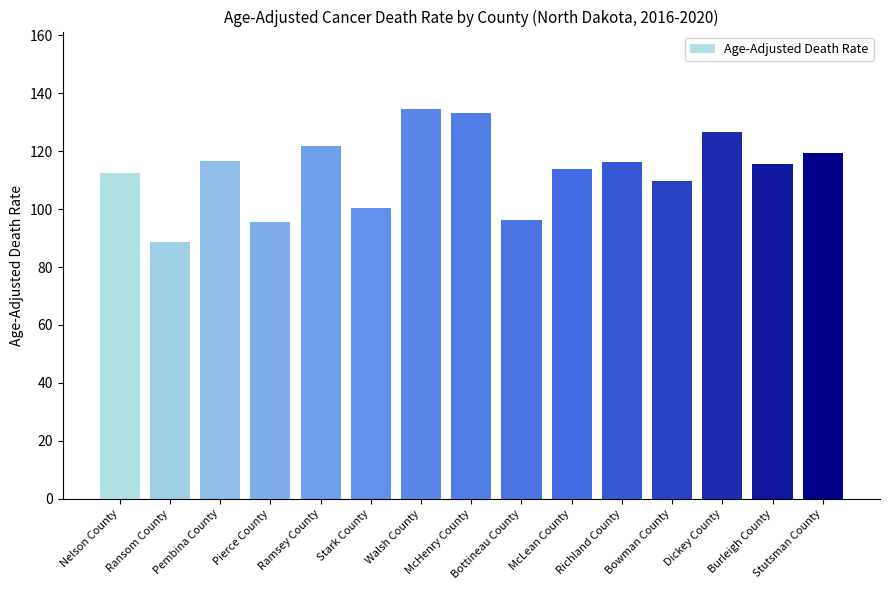

What is the smallest value displayed?

88.7